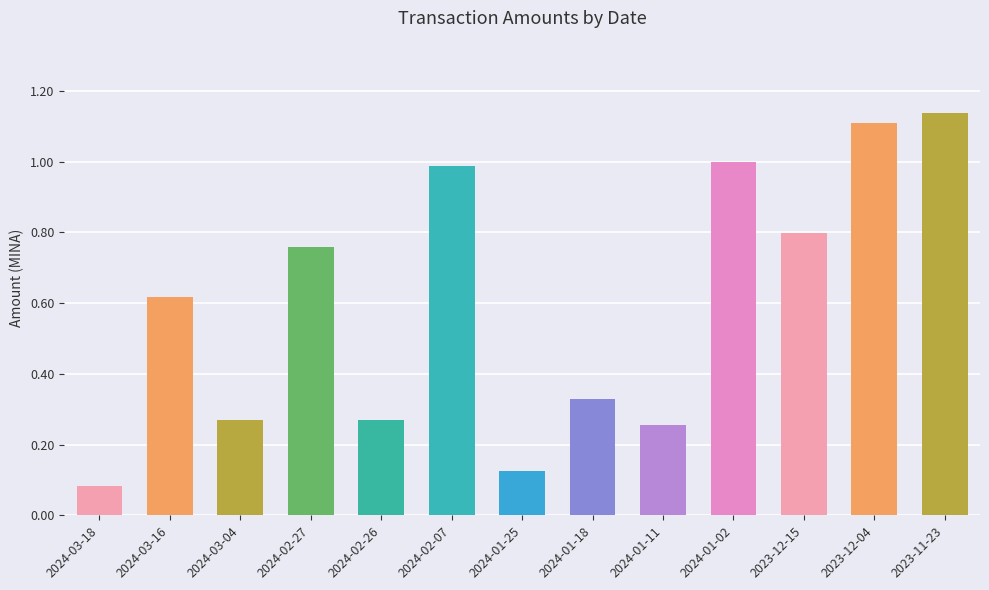

What is the label of the 13th bar from the right?

2024-03-18